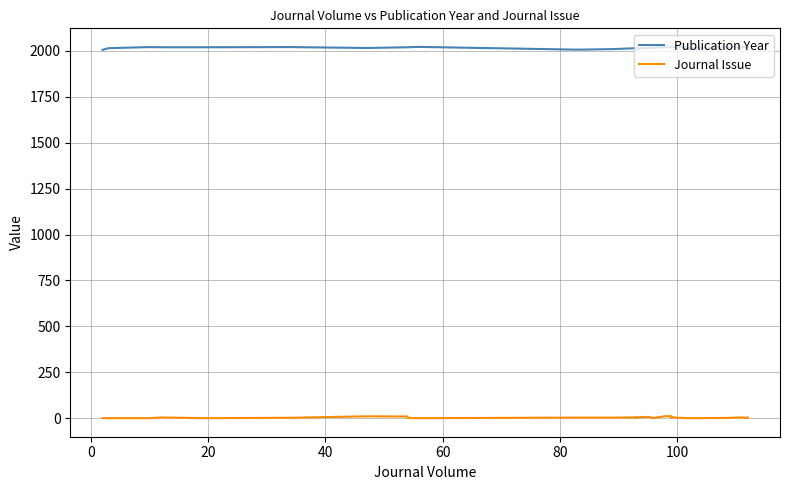

What are all the series names shown in the legend?

Publication Year, Journal Issue